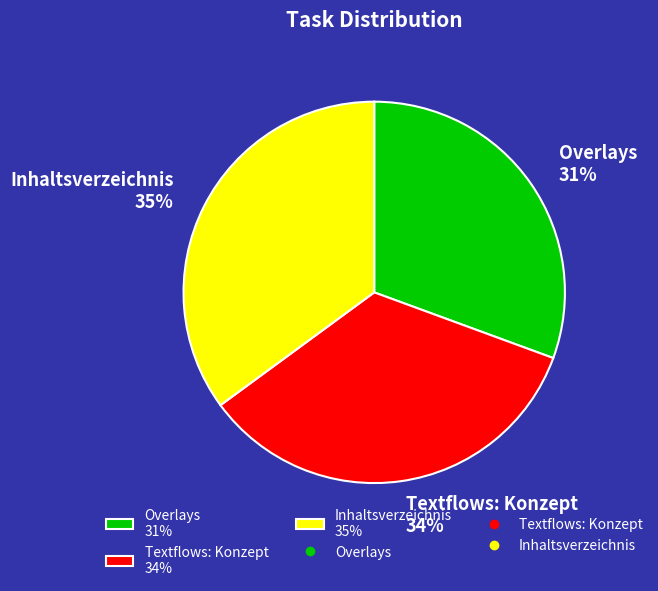

Does Overlays represent more than half of the total?

No